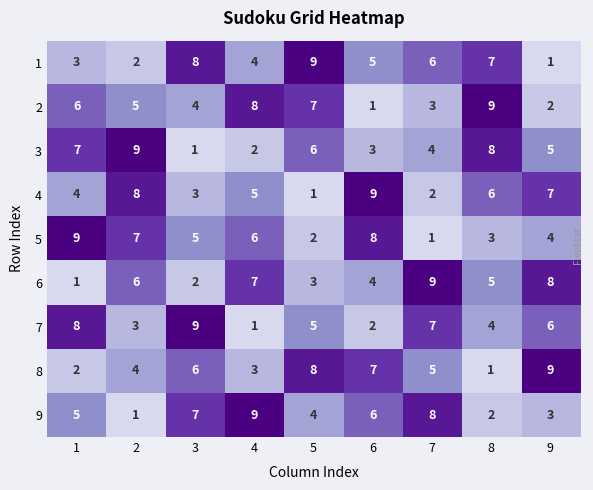

The value of 3 at 3 is 0. True or false?

False